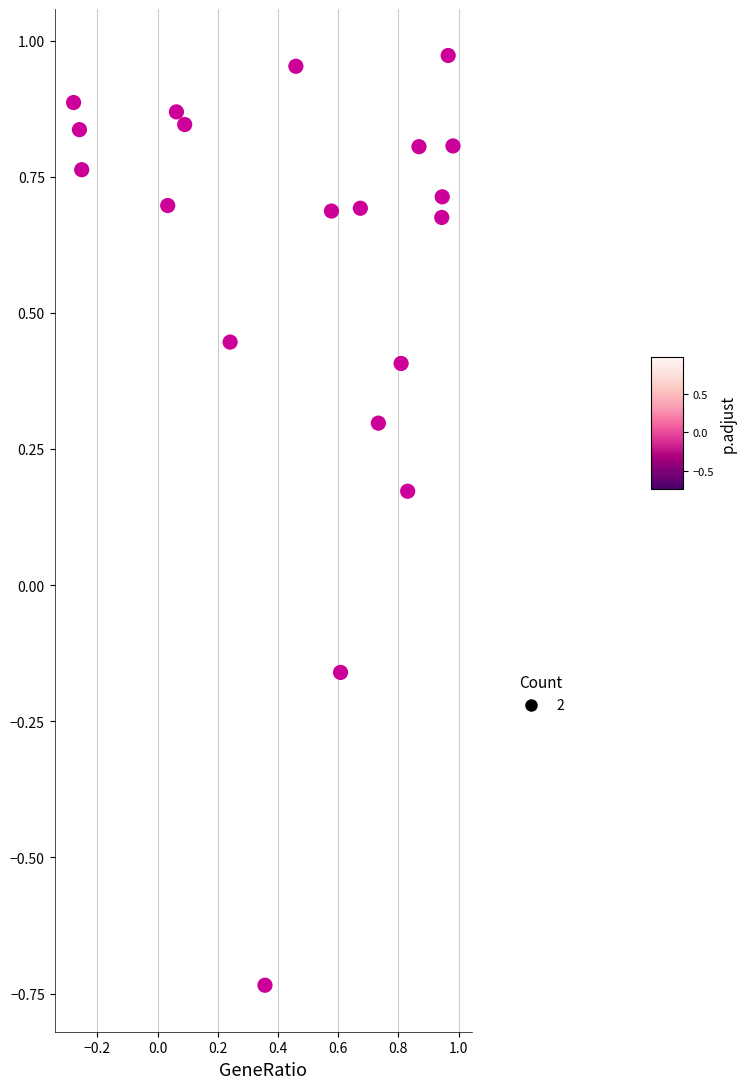

What is the range of X values (max minus min)?

1.3